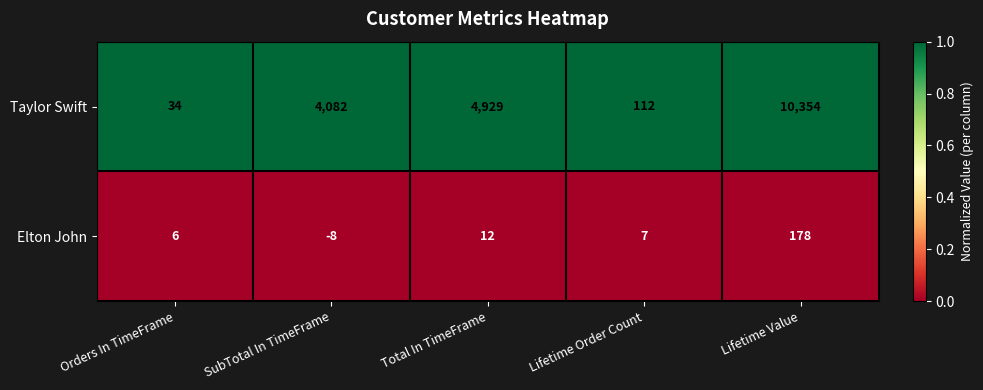

At how many categories does at least one series exceed 0?

5